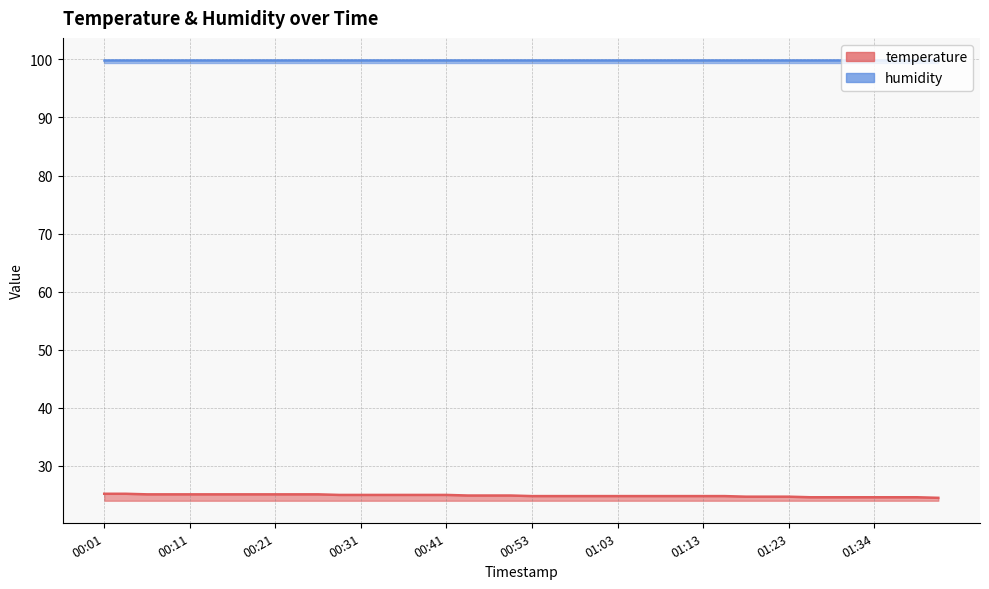

True or false: the data shows 42.0 at 00:16.

False